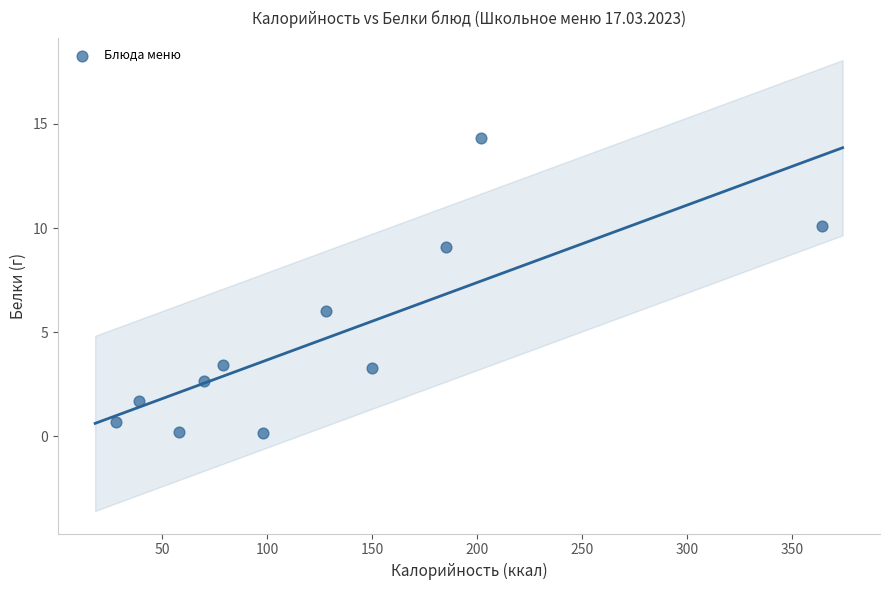

What is the range of Y values (max minus min)?

14.2